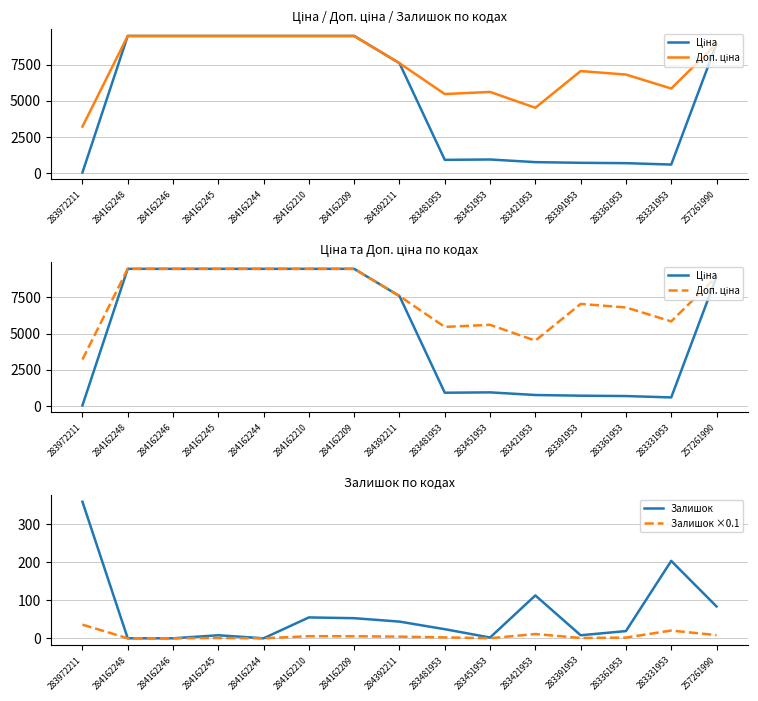

What is the sum of all Доп. ціна values?

111904.0